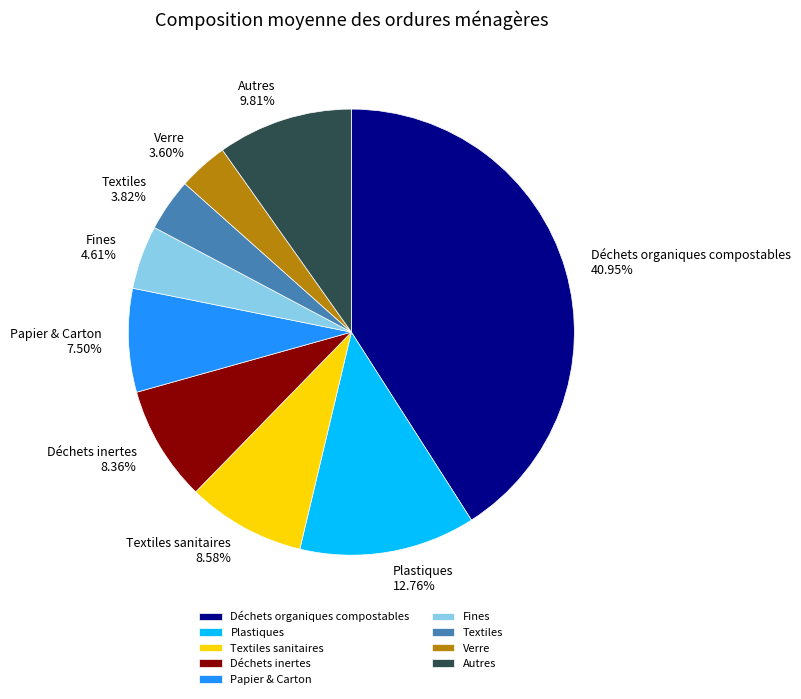

How many slices are in this pie chart?

9